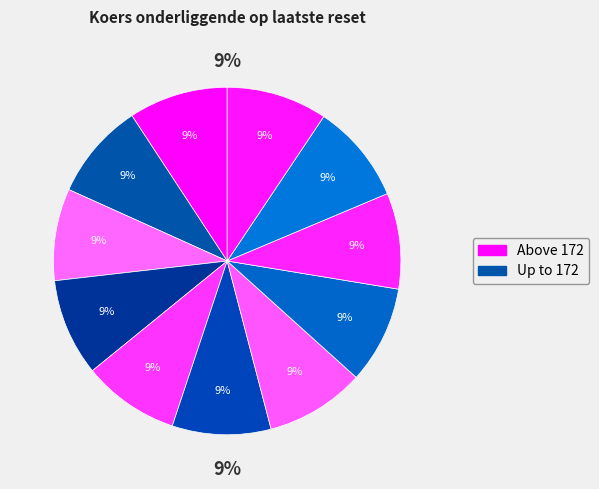

How many segments does this pie chart have?

11